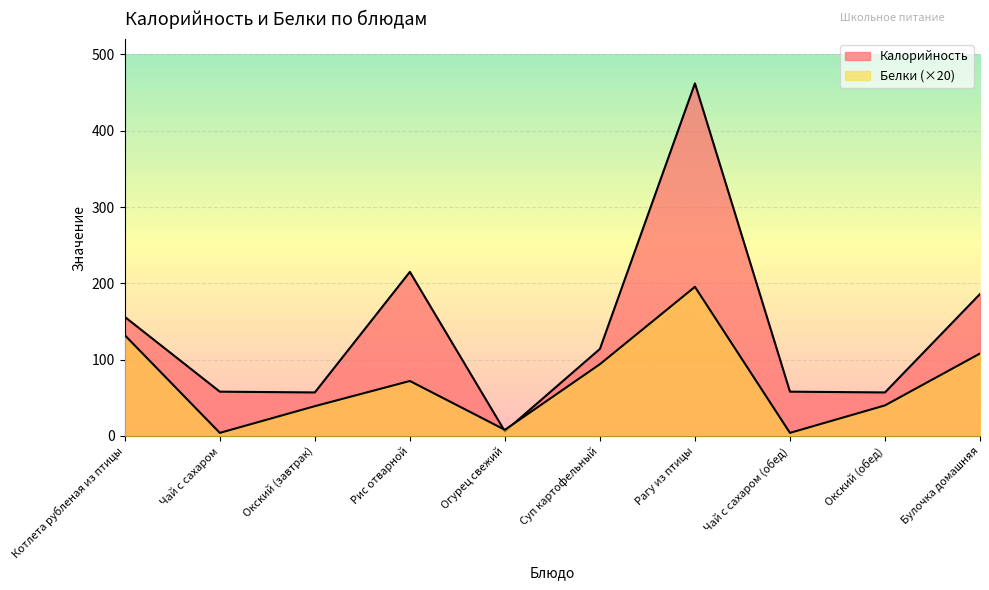

Which category has the highest value in the Белки series?

Рагу из птицы